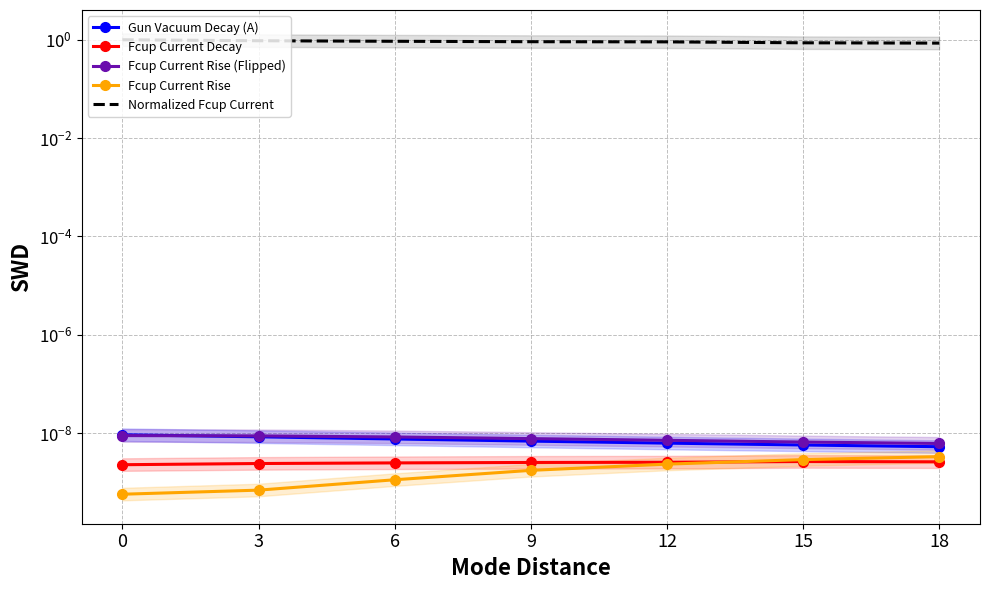

Where is the first local maximum for Fcup Current Decay?

15